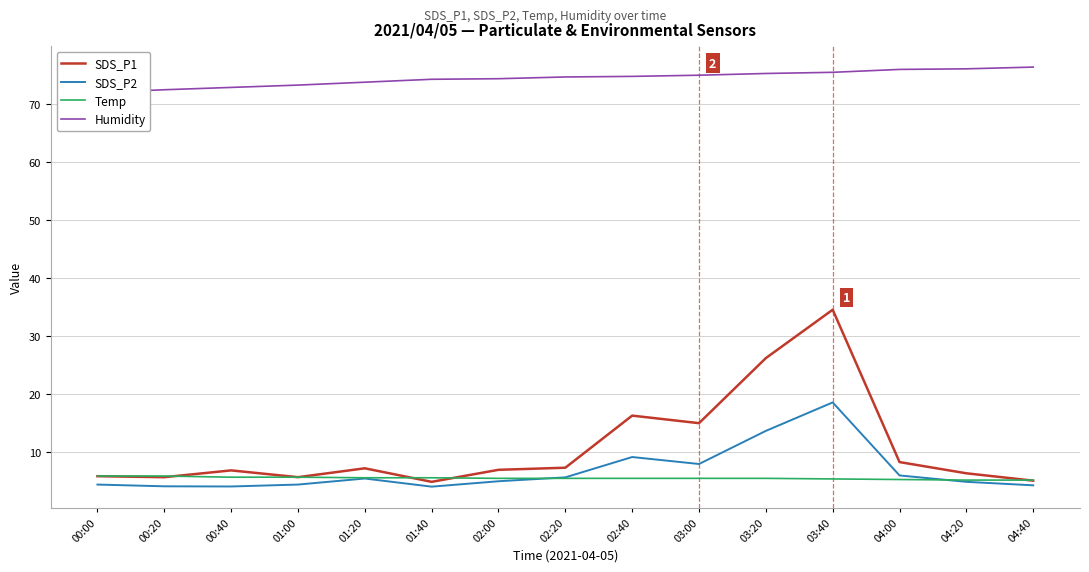

How many values in the SDS_P2 series are below 5?

7